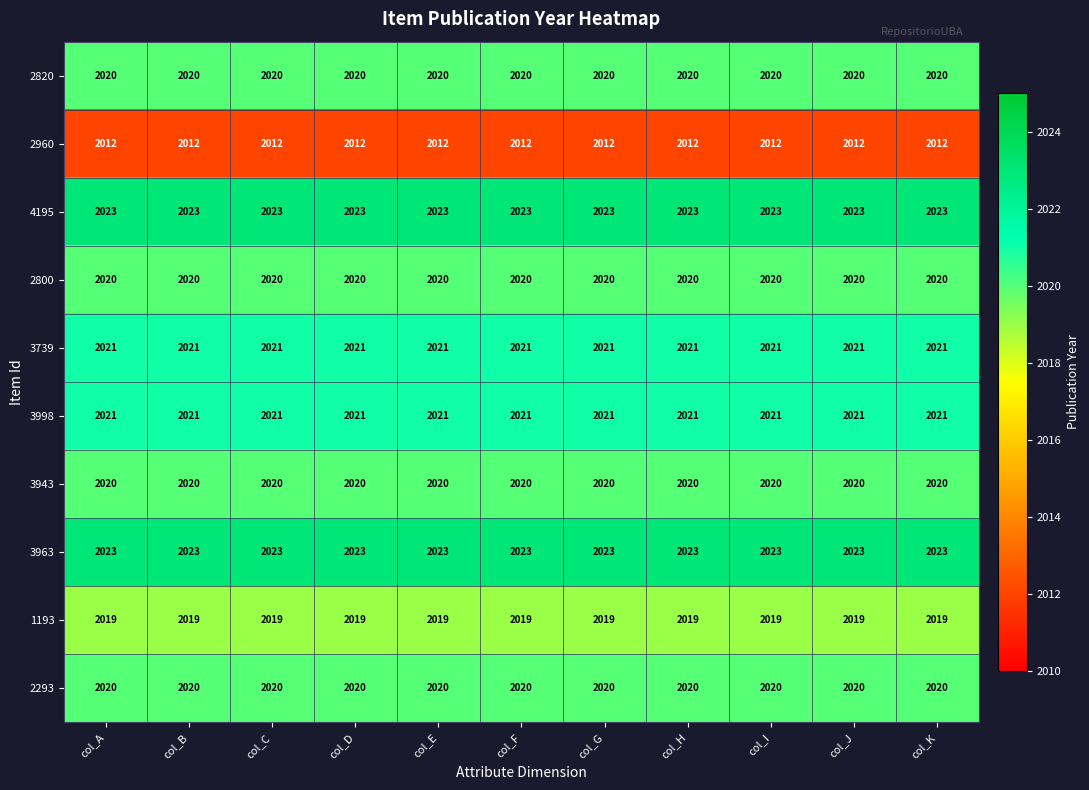

The value of 3739 at col_I is 2021. True or false?

True